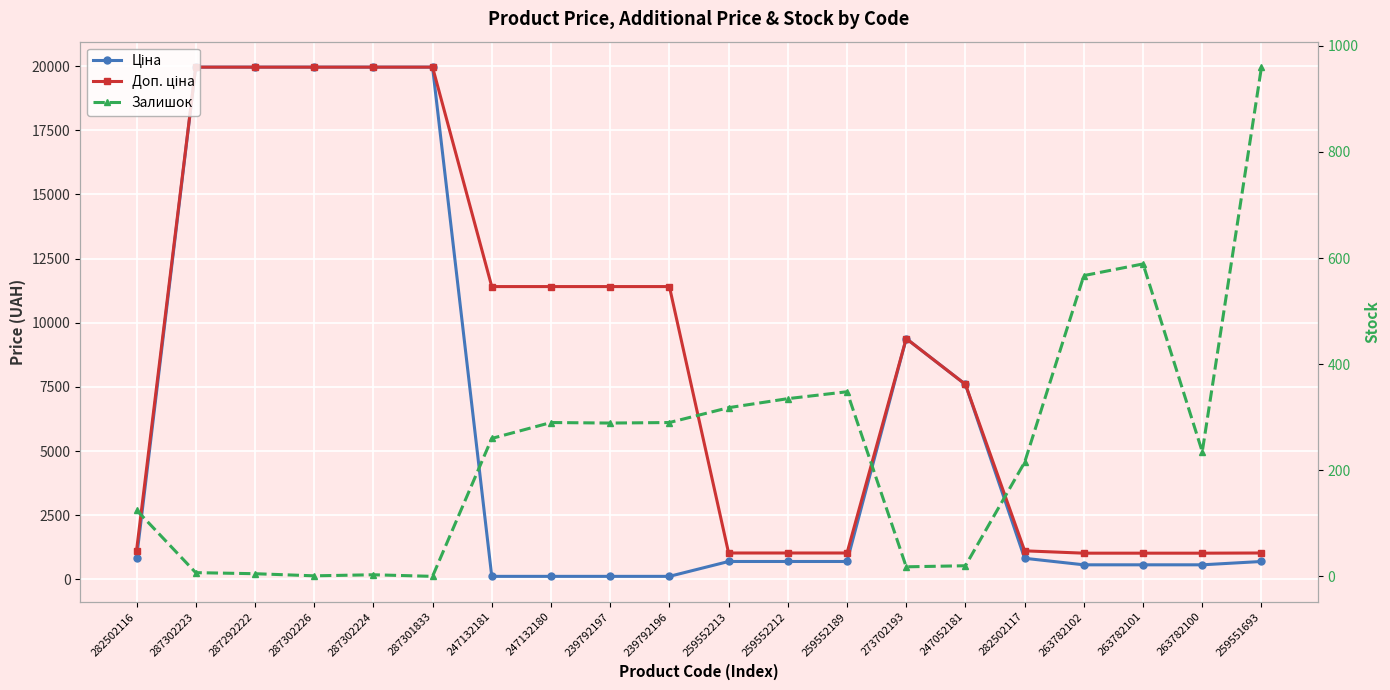

Where is Доп. ціна nearest to the value 10491?

247132181